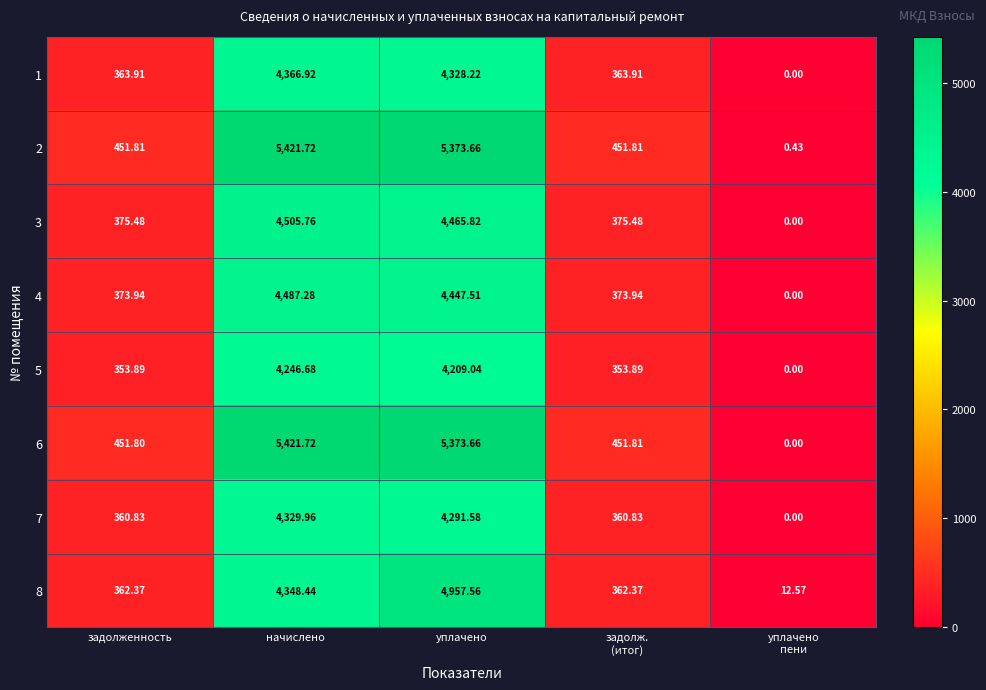

How many distinct data groups are displayed?

8